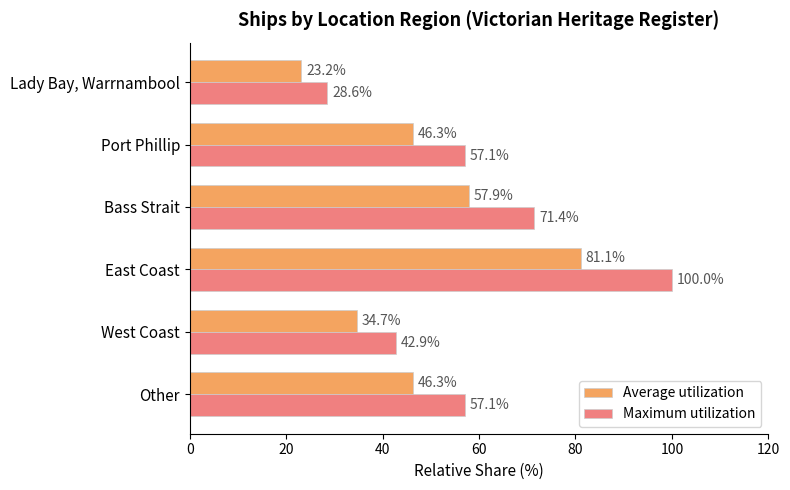

What is the average value of the Maximum utilization series?

59.5